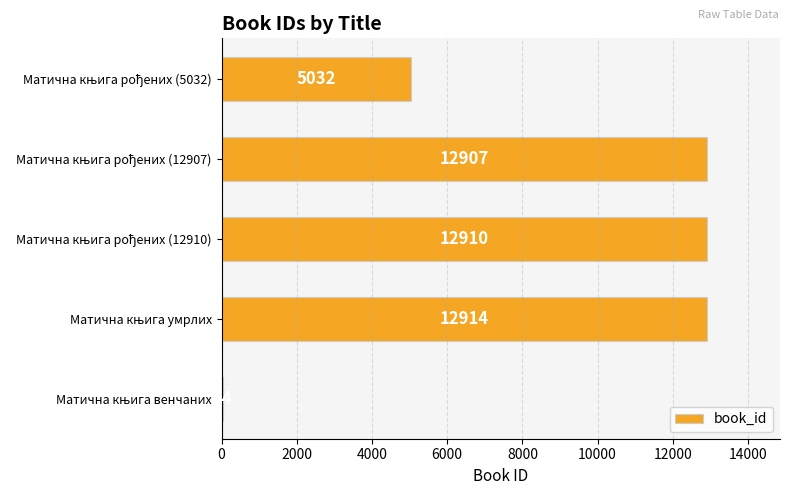

What is the sum of all values?

43807